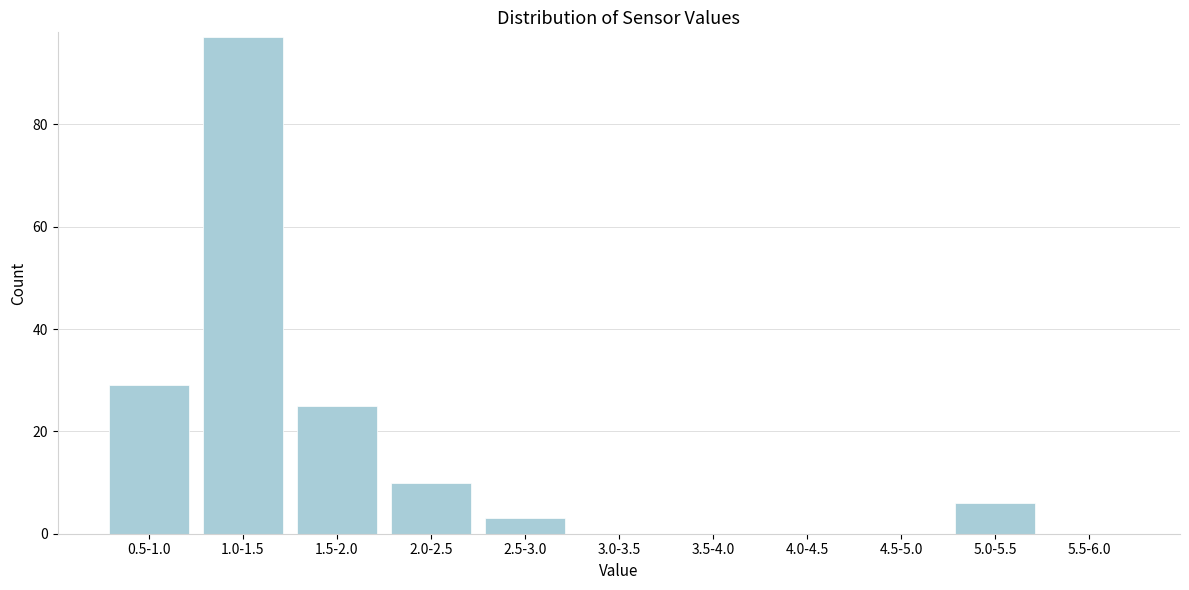

Reading left to right, what are all the values shown in this chart?

0.5-1.0=29	1.0-1.5=97	1.5-2.0=25	2.0-2.5=10	2.5-3.0=3	3.0-3.5=0	3.5-4.0=0	4.0-4.5=0	4.5-5.0=0	5.0-5.5=6	5.5-6.0=0